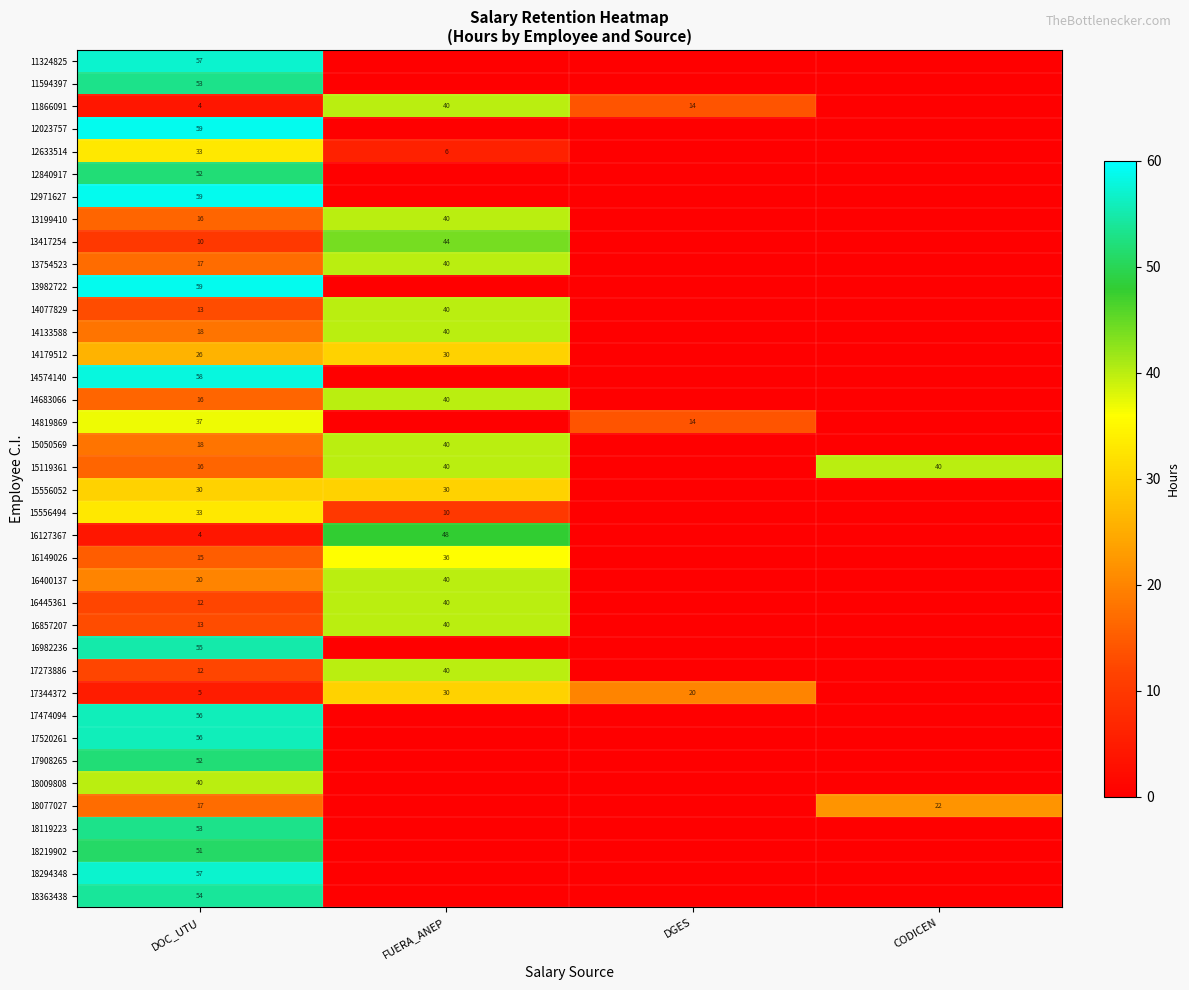

What is the spread (max minus min) of values at DOC_UTU?

55